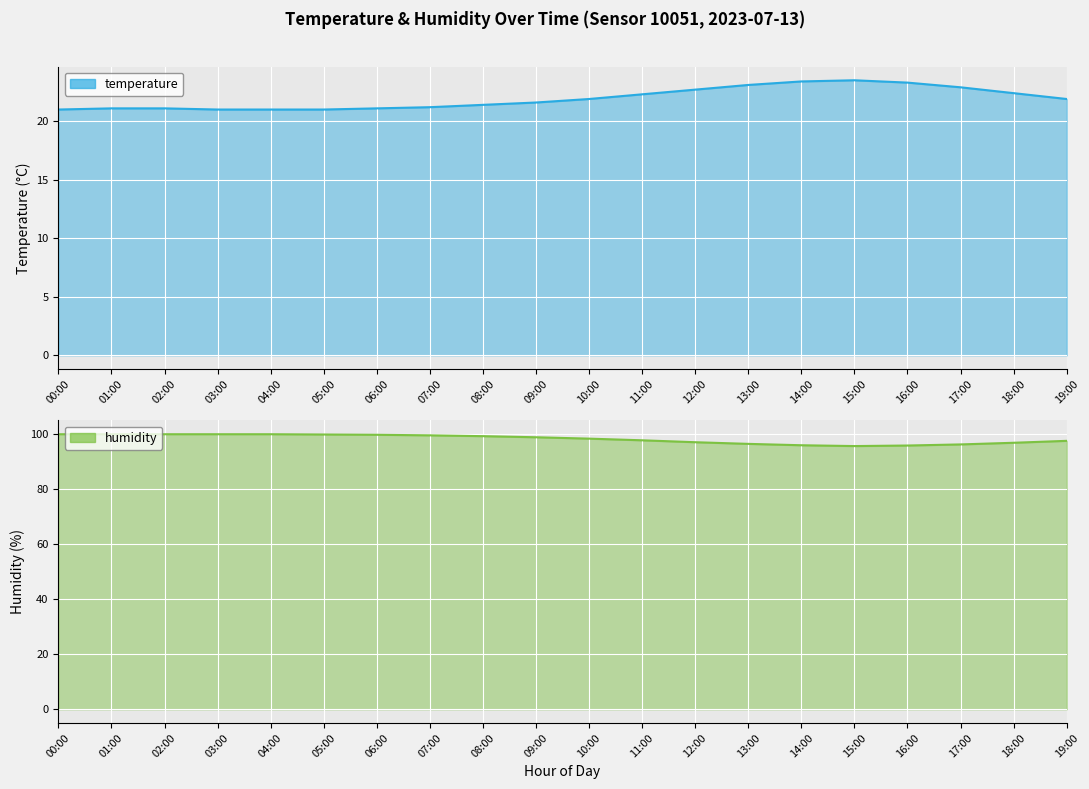

What is the difference between the maximum and second lowest values in the temperature series?

2.5